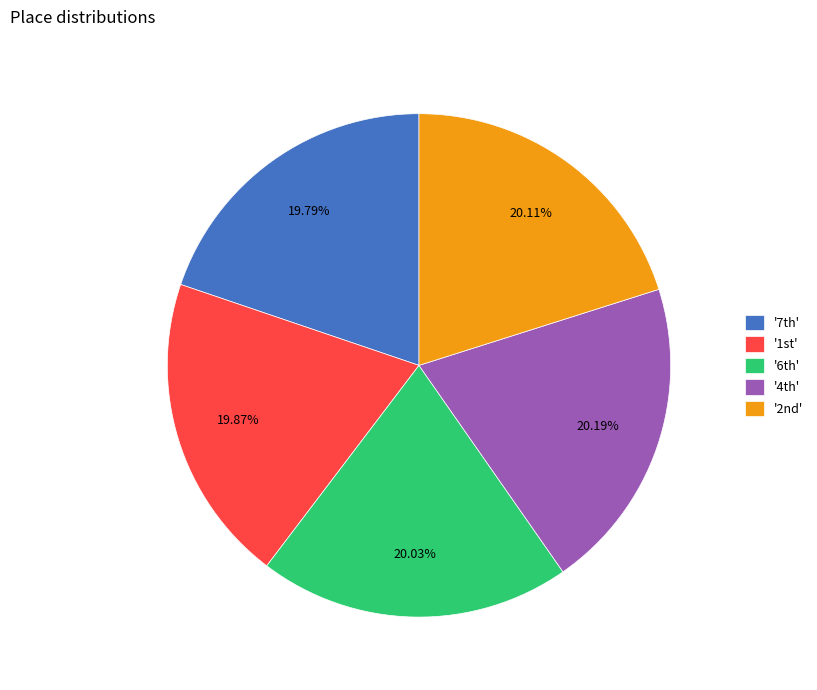

Is there any slice that represents more than half of the pie?

No